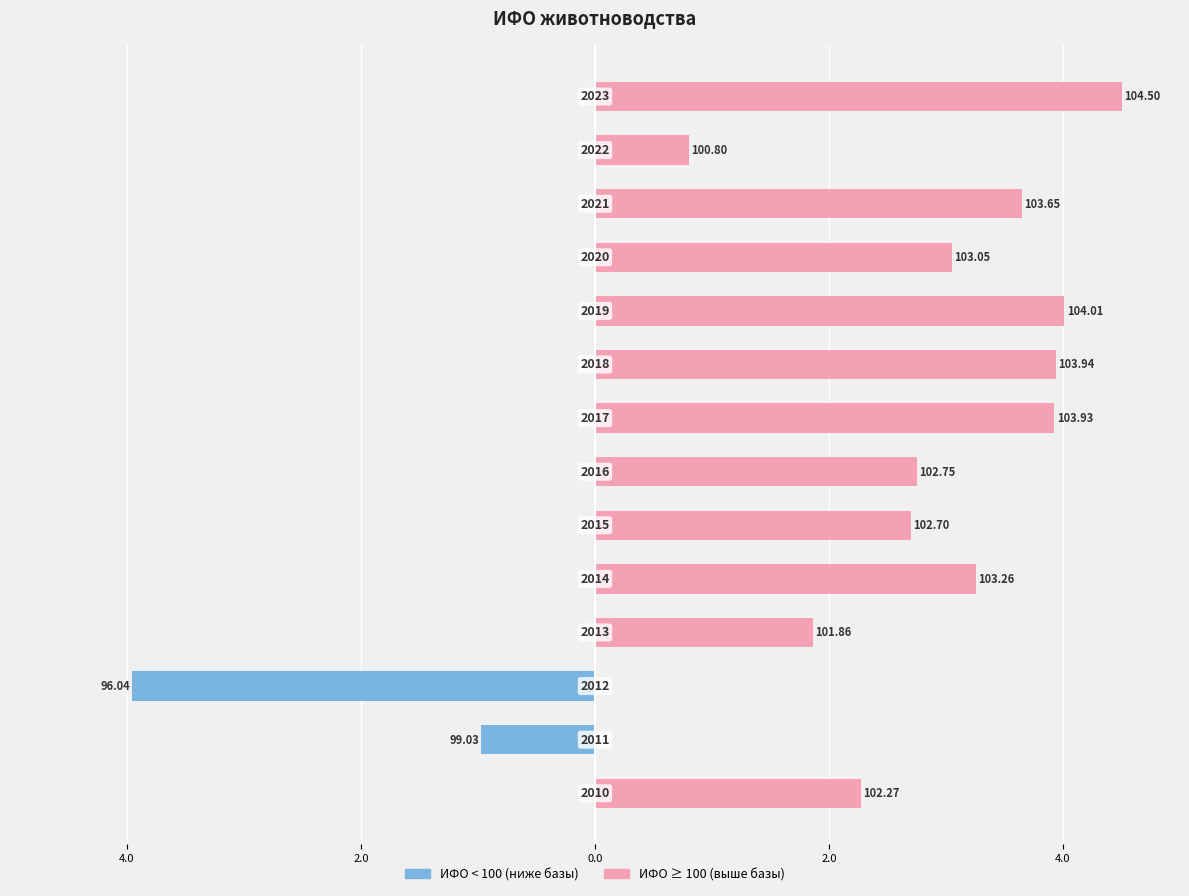

Rank the series by their maximum value, from lowest to highest.

ИФО < 100, ИФО ≥ 100